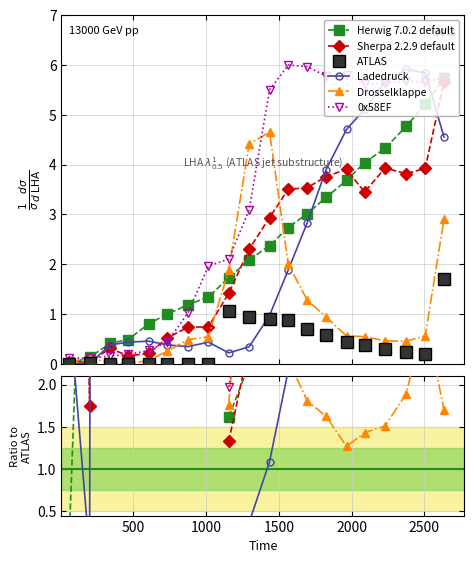

How many data points does each series have?

20